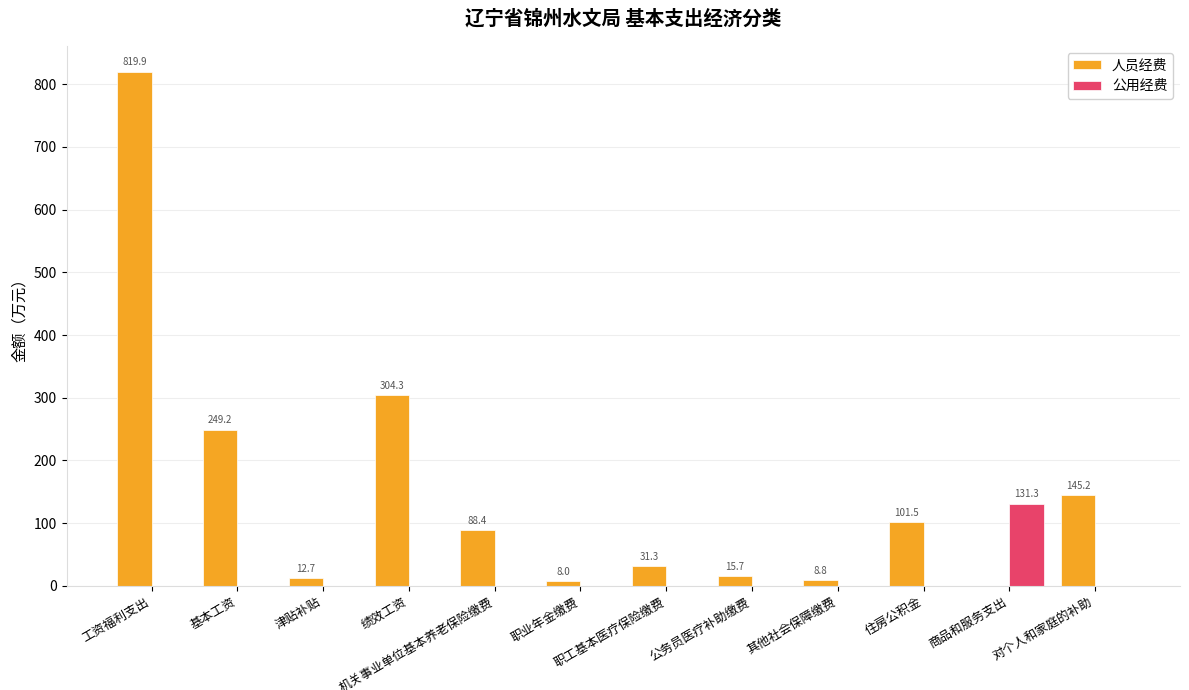

True or false: 人员经费 has a value of 101.5 at 住房公积金.

True